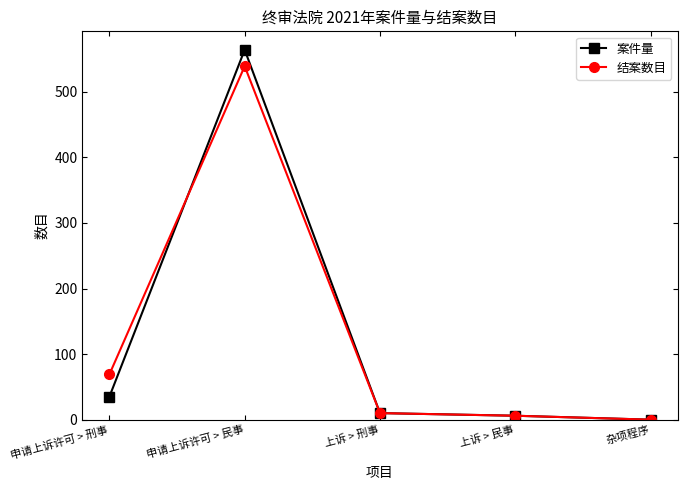

Between which two adjacent categories do 结案数目 and 案件量 first intersect?

申请上诉许可 > 刑事 and 申请上诉许可 > 民事